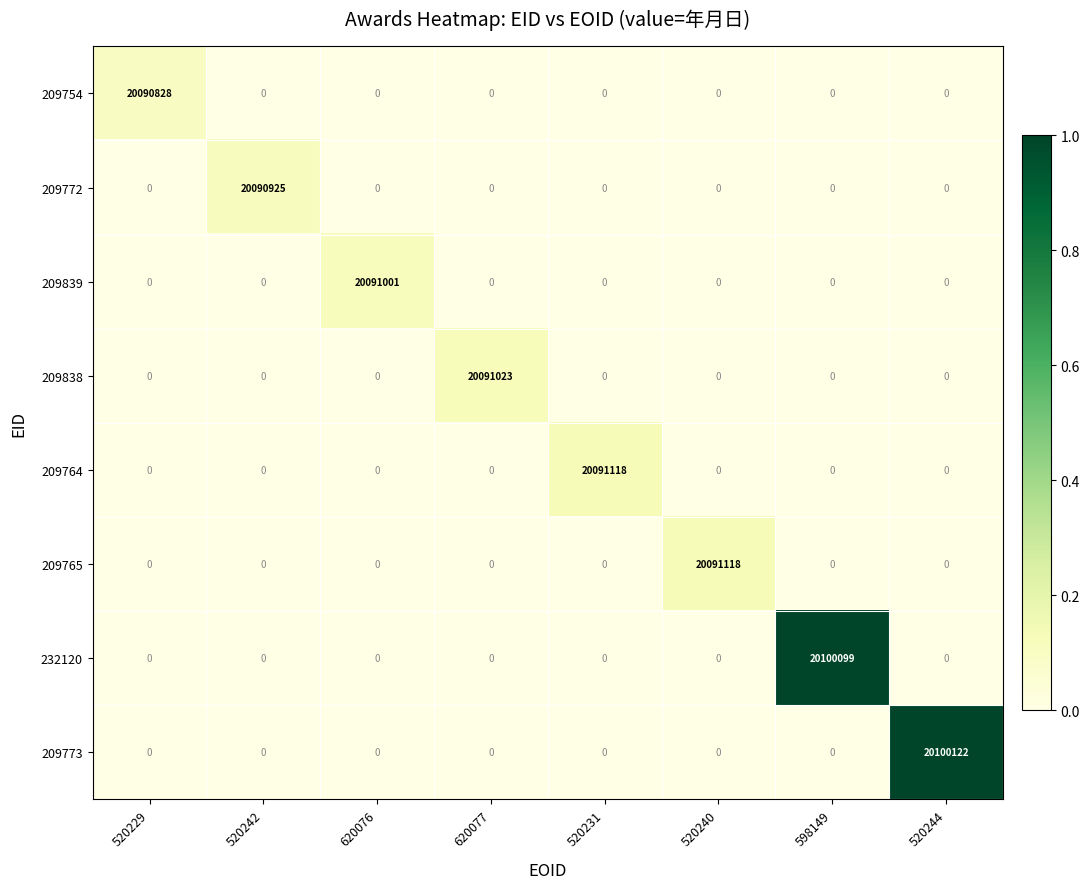

How many distinct data groups are displayed?

8